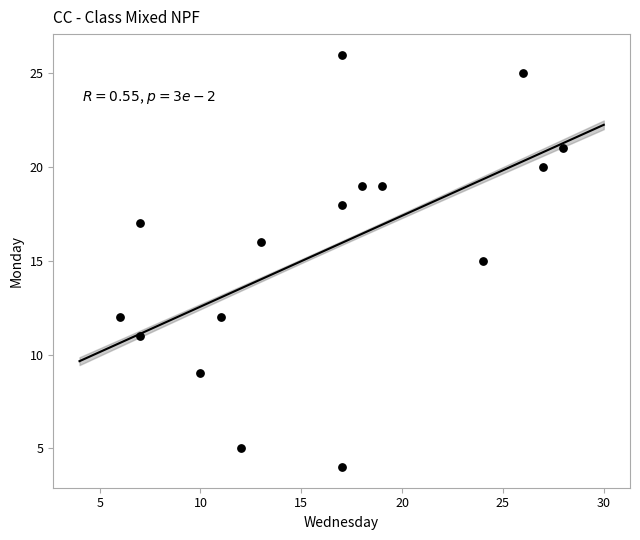

What is the range of Y values (max minus min)?

22